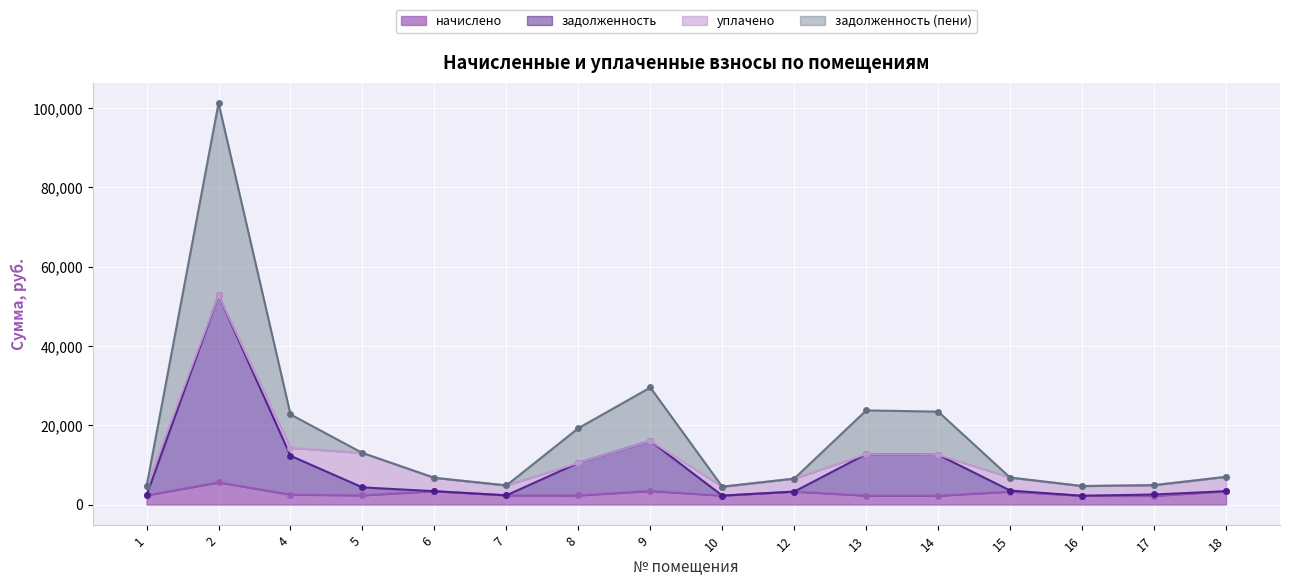

True or false: задолженность and задолженность (пени) cross at least once.

False